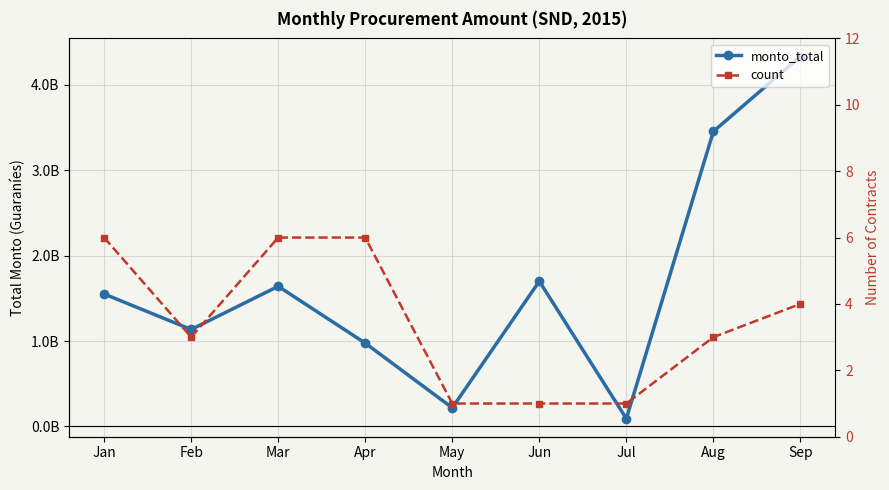

What is the sum of the count values at Jan and May?

7